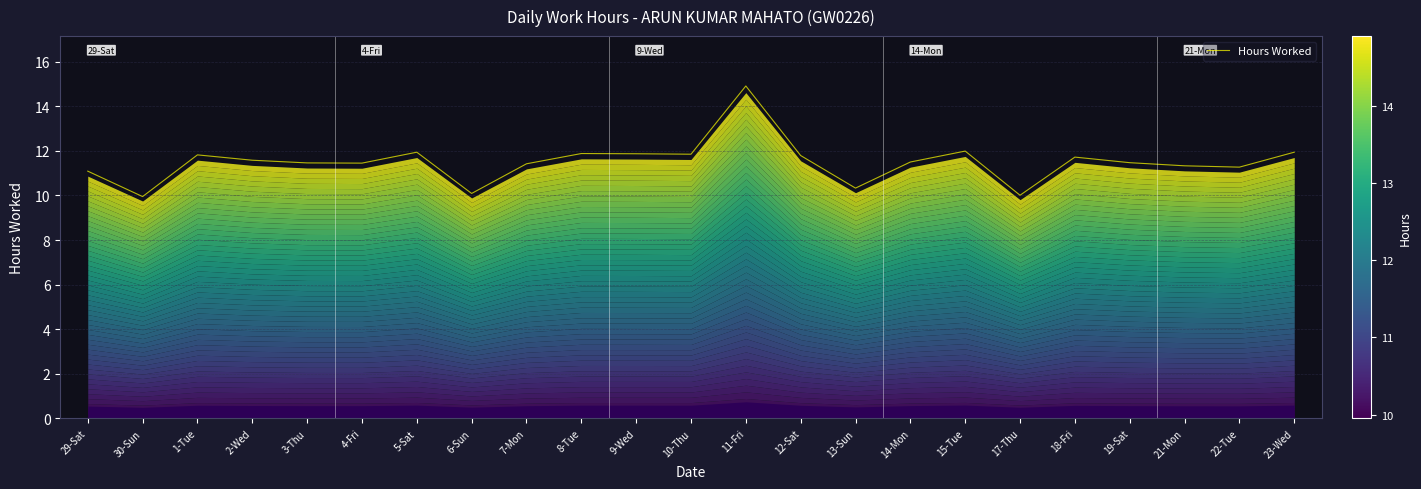

What is the maximum value shown in the chart?

14.9